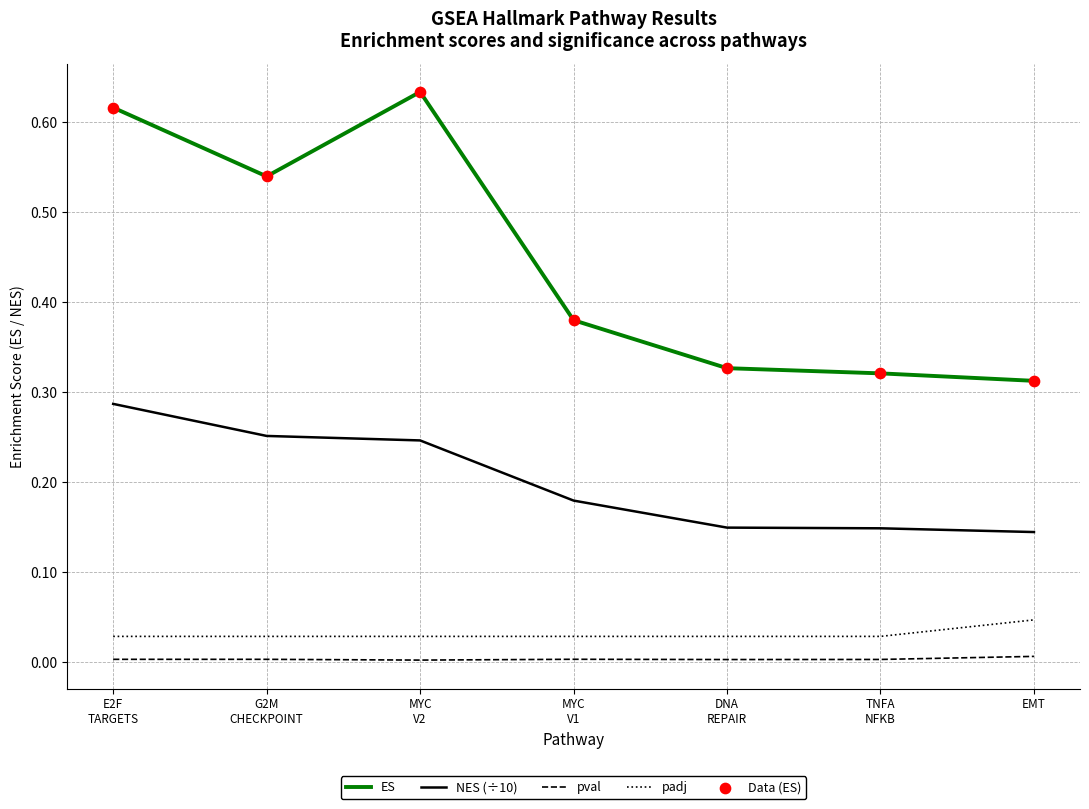

At which category is the sum across all series the highest?

E2F
TARGETS